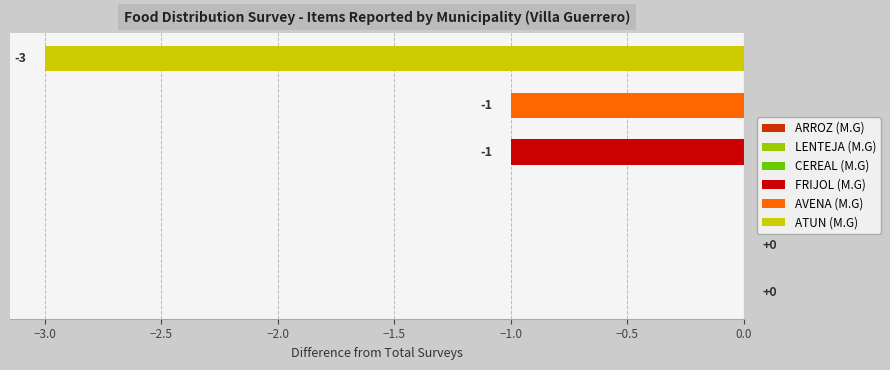

List the labels in order of value, smallest first.

ATUN (M.G), FRIJOL (M.G), AVENA (M.G), ARROZ (M.G), LENTEJA (M.G), CEREAL (M.G)